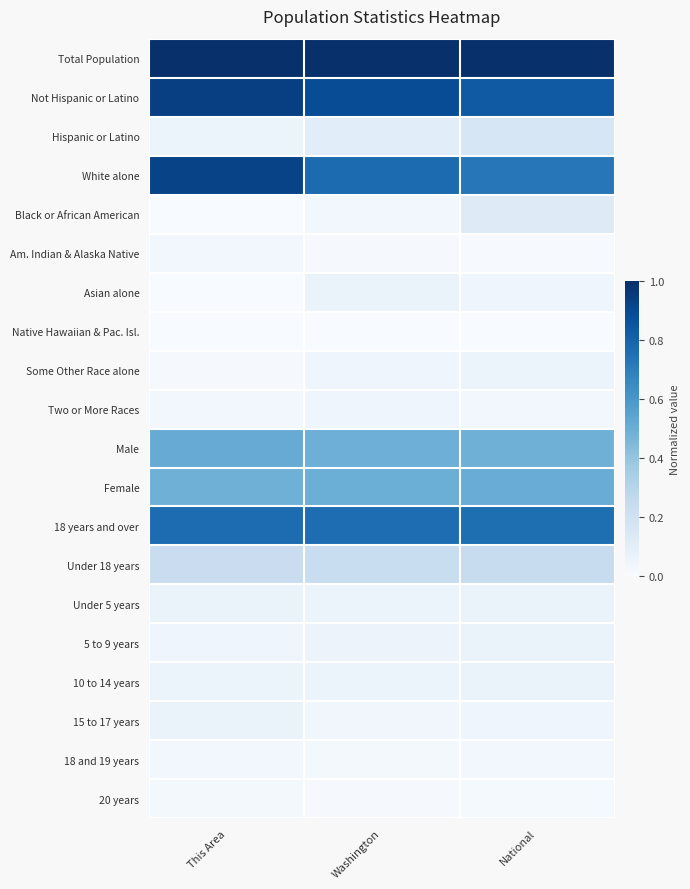

Which series changed the most between This Area and Washington?

White alone